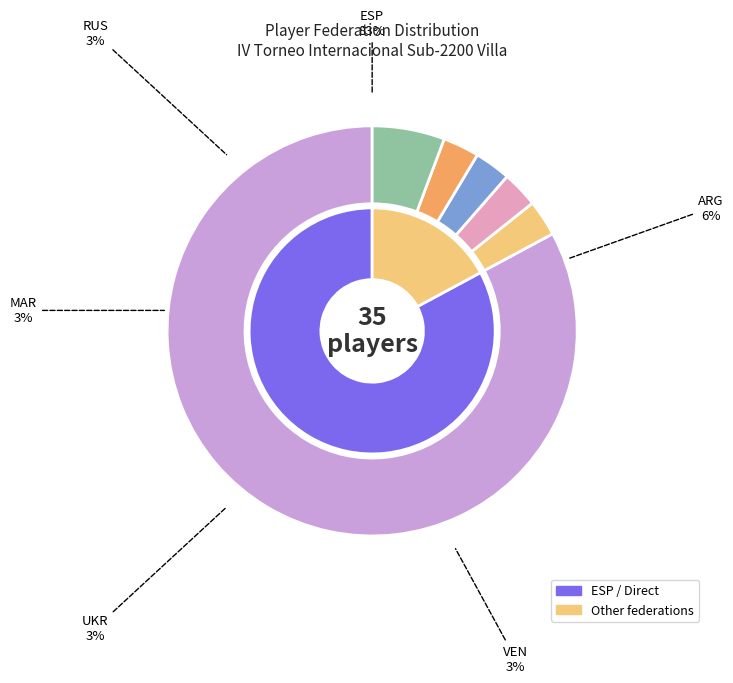

Is ESP the majority of the pie?

Yes